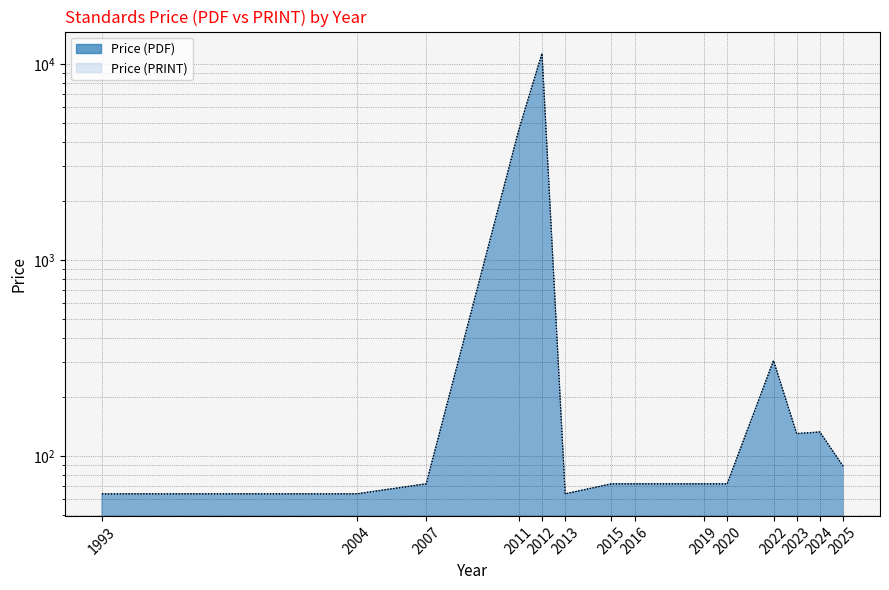

What are all the series names shown in the legend?

Price (PDF), Price (PRINT)